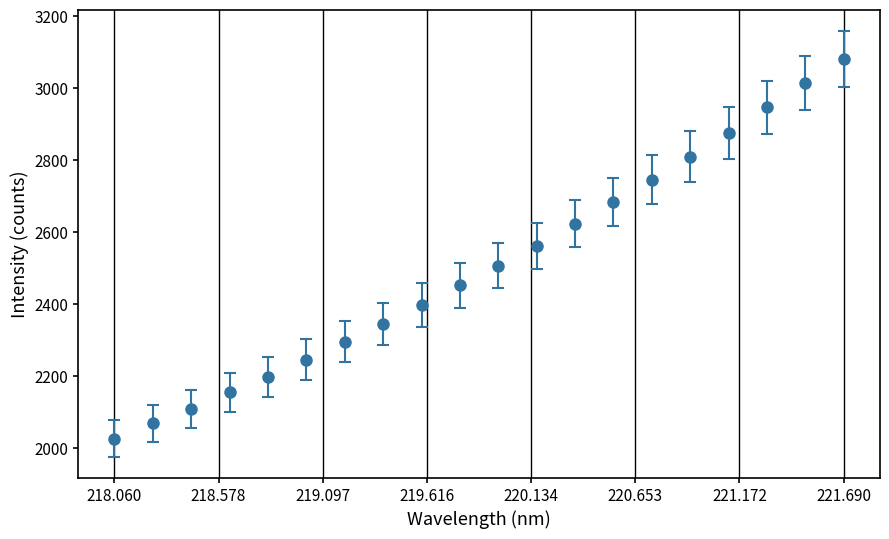

What is the maximum value shown in the chart?

3080.8